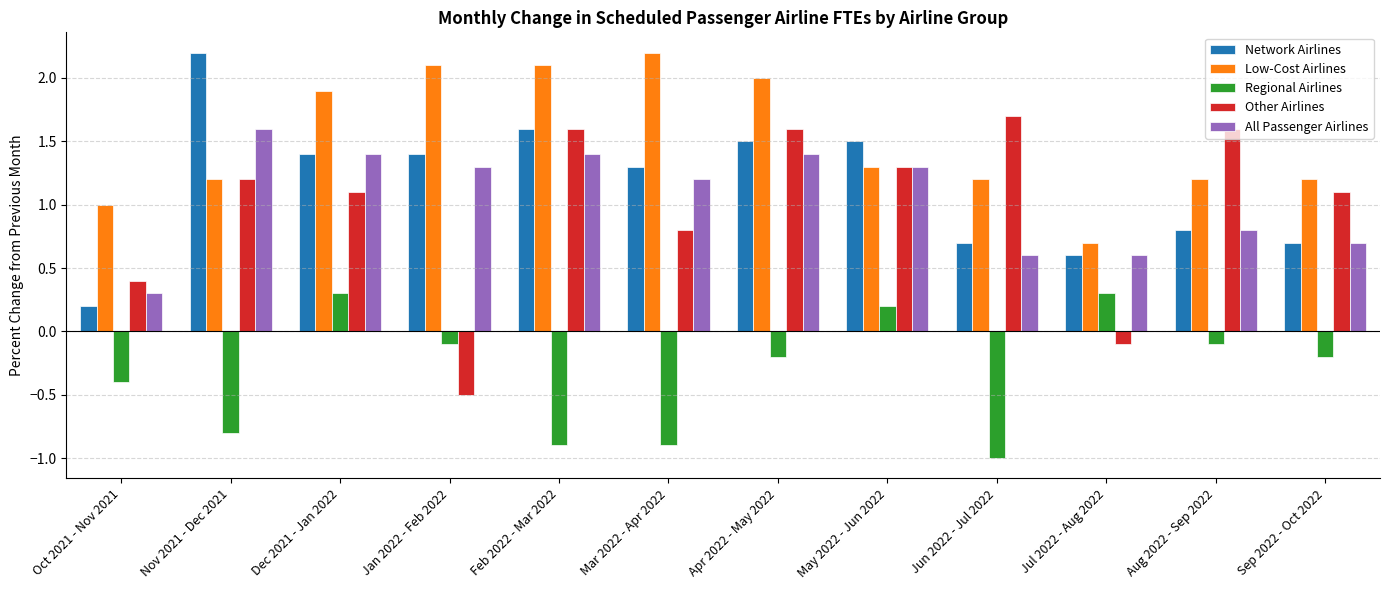

Which series has the largest total across all categories?

Low-Cost Airlines